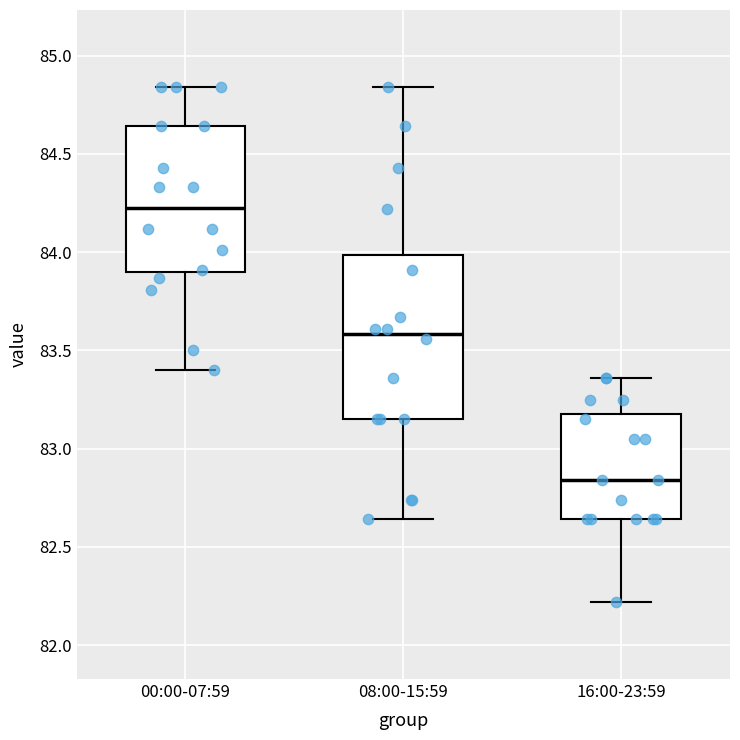

Which box's median line is the lowest?

16:00-23:59